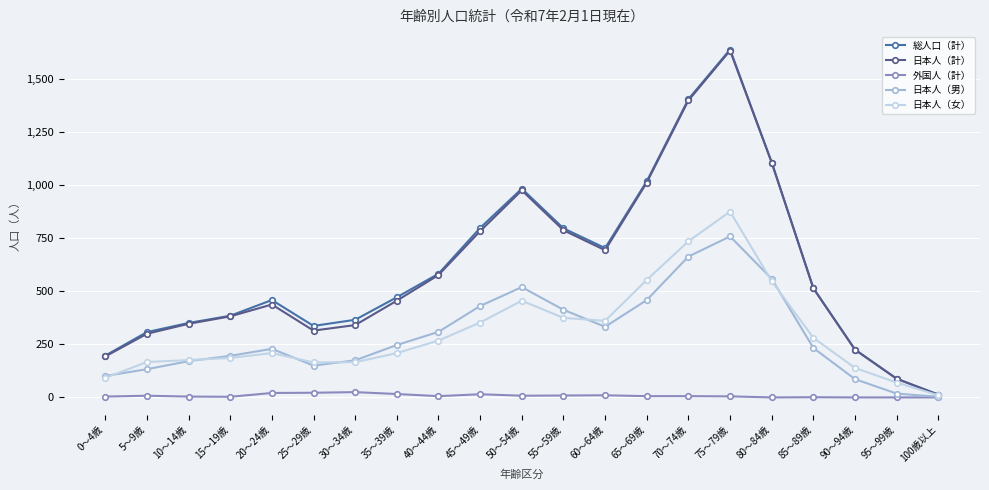

The 日本人（女） series shows 268 at 40～44歳. True or false?

True